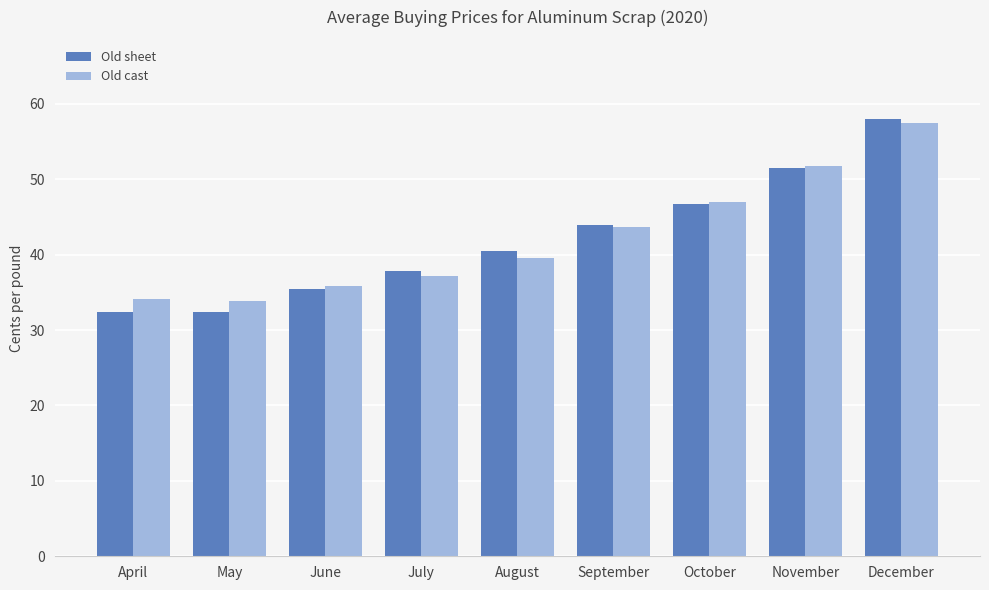

What is the value of the Old sheet bar at the 7th from the left?

46.7